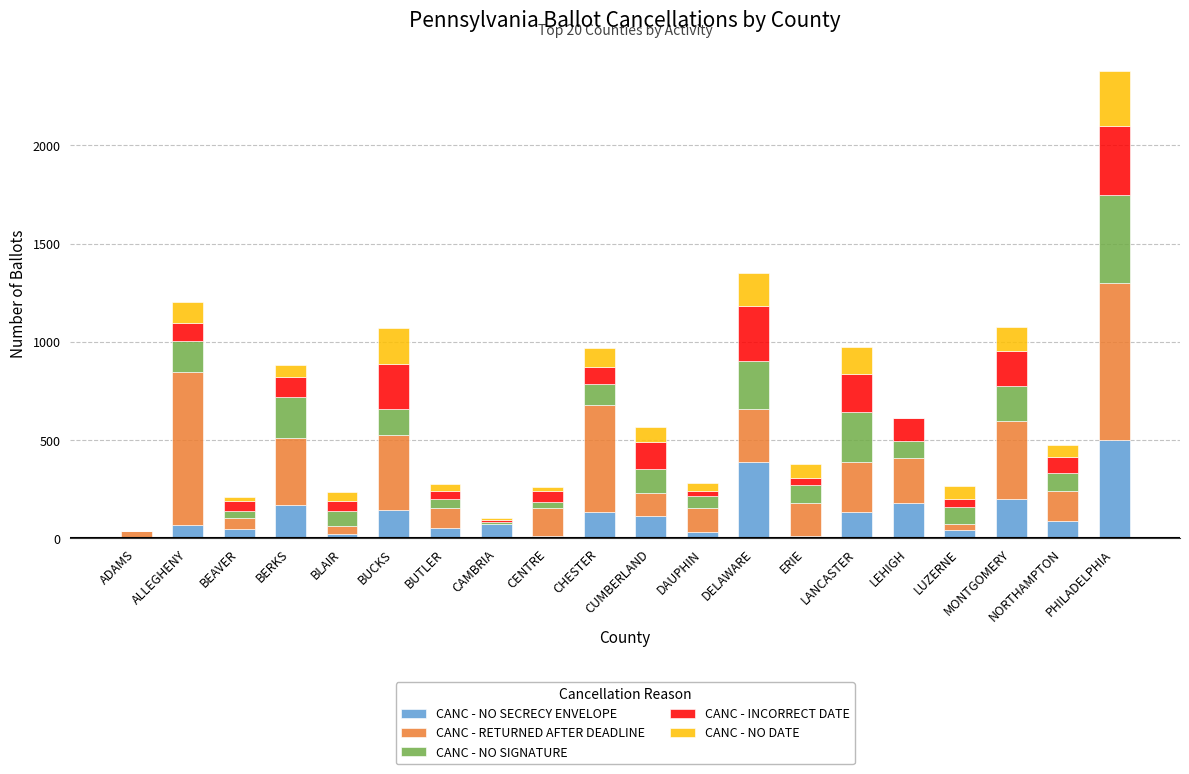

Are the bars grouped side by side (vs. stacked)?

No